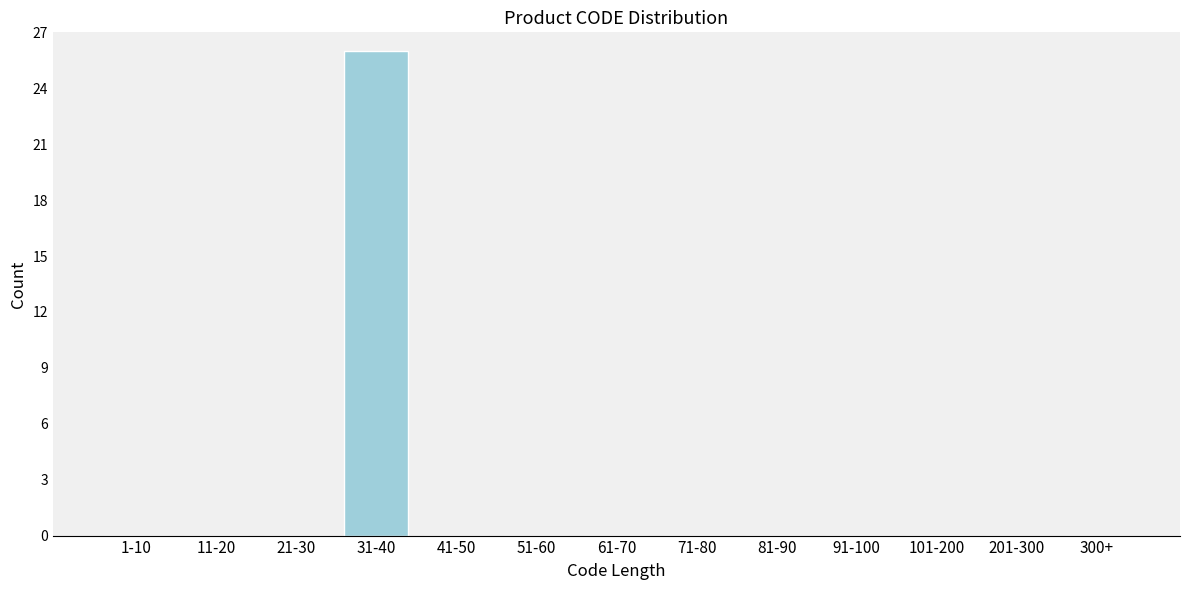

Reading left to right, what are all the values shown in this chart?

1-10=0	11-20=0	21-30=0	31-40=26	41-50=0	51-60=0	61-70=0	71-80=0	81-90=0	91-100=0	101-200=0	201-300=0	300+=0